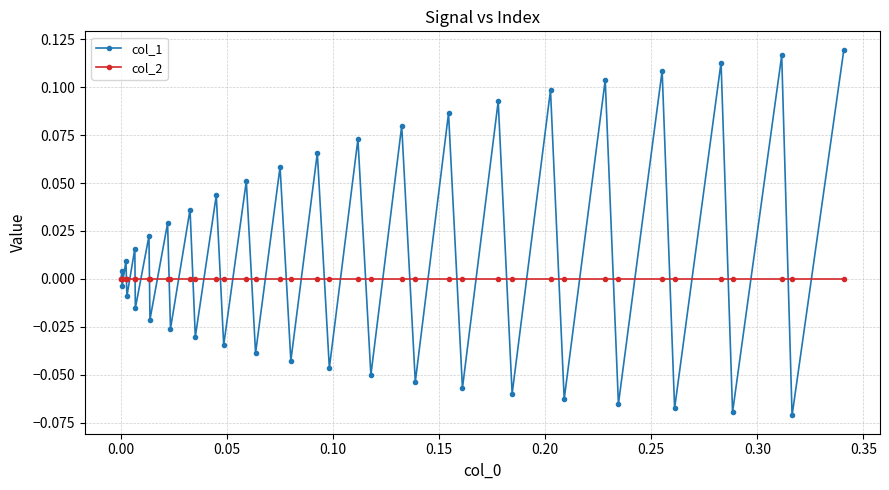

Rank the series by their average value, from highest to lowest.

col_1, col_2